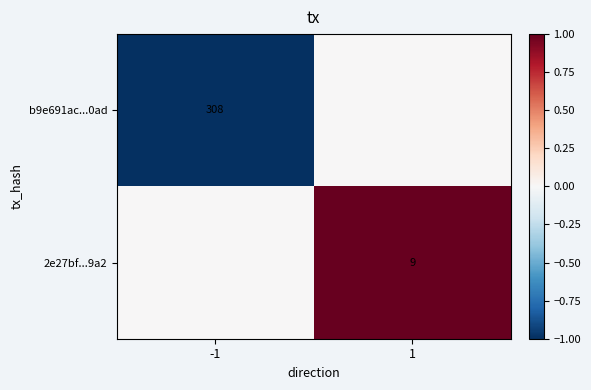

True or false: 2e27bf...9a2 has a value of 14 at 1.

False